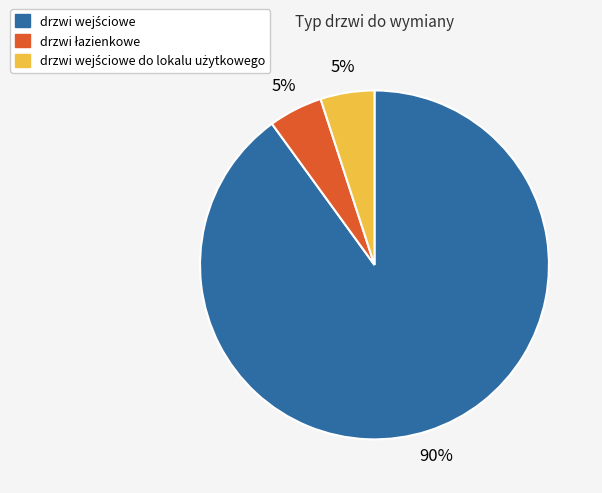

Does any single category account for the majority?

Yes